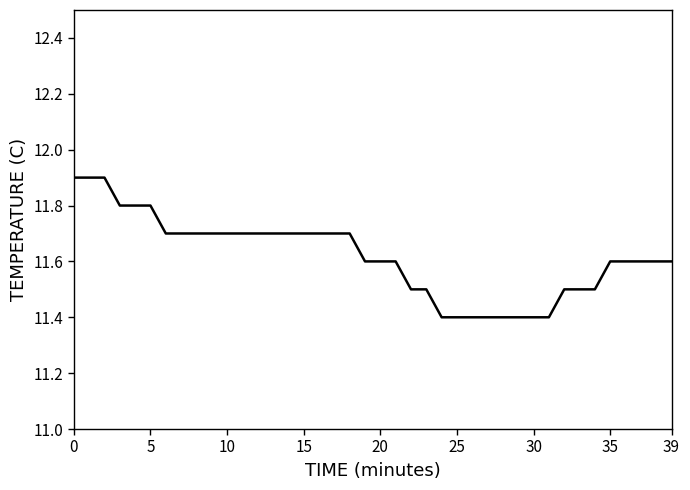

What is the greatest value displayed?

11.9